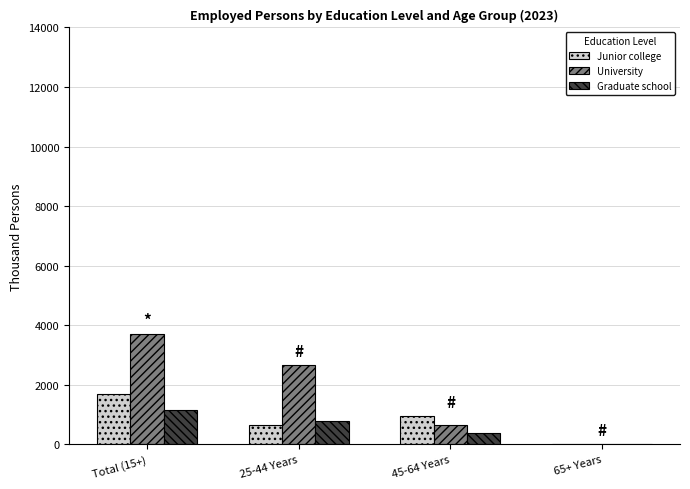

True or false: University has a value of 2674 at 25-44 Years.

True